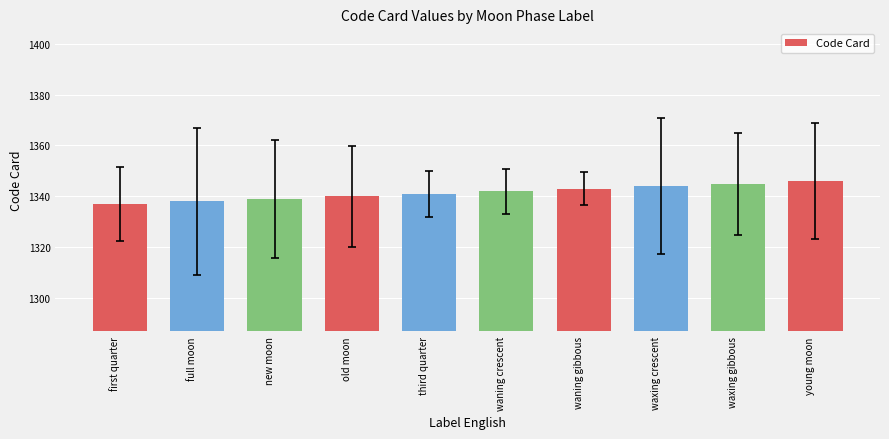

Does the chart contain stacked bars?

No